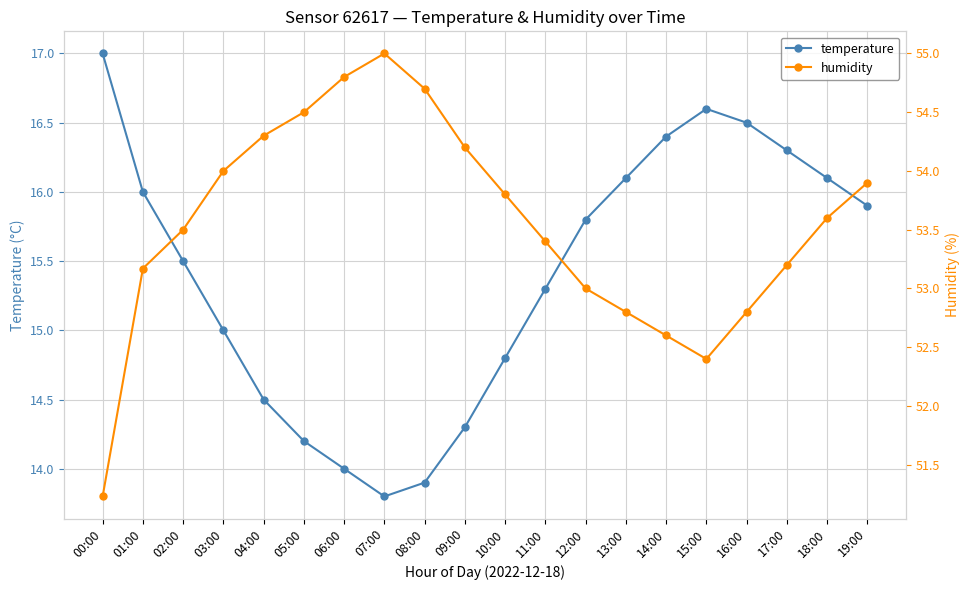

At which category does the chart reach its peak across all series?

07:00